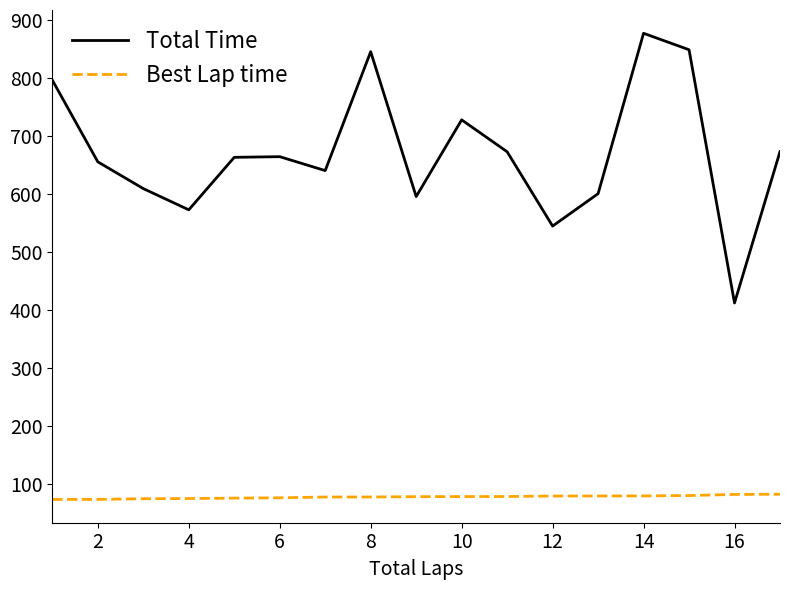

List the series in order of their peak value, lowest first.

Best Lap time, Total Time